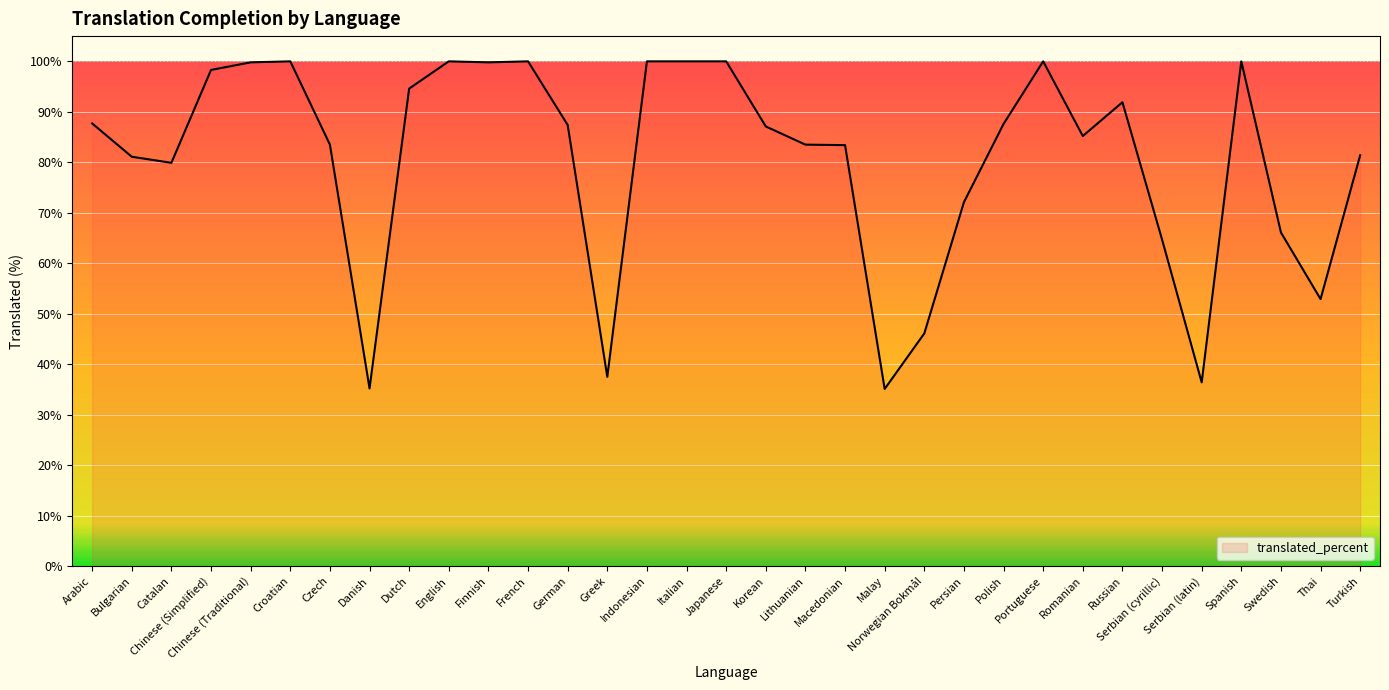

What position from the right is Italian?

18